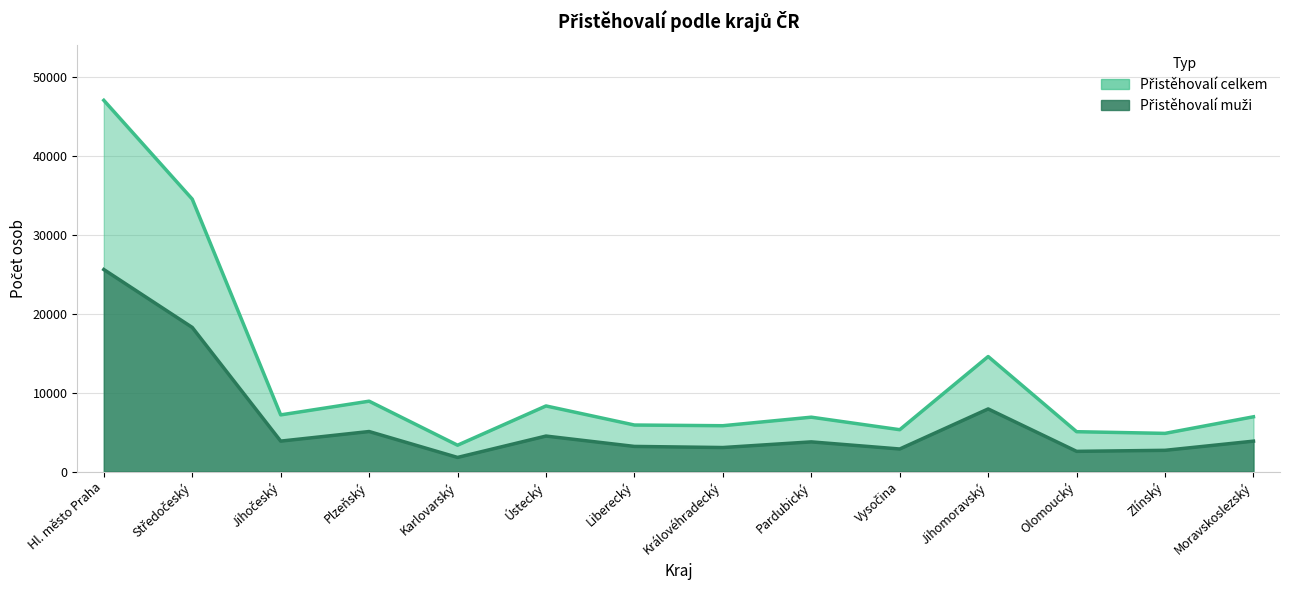

List the series in order of their overall mean, lowest first.

Přistěhovalí muži, Přistěhovalí celkem